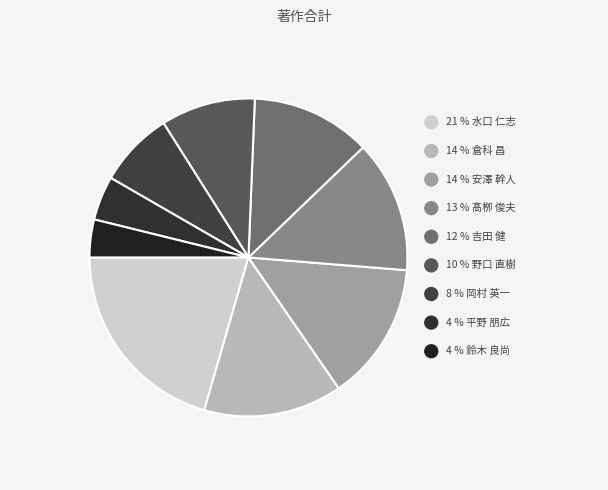

Is there any slice that represents more than half of the pie?

No